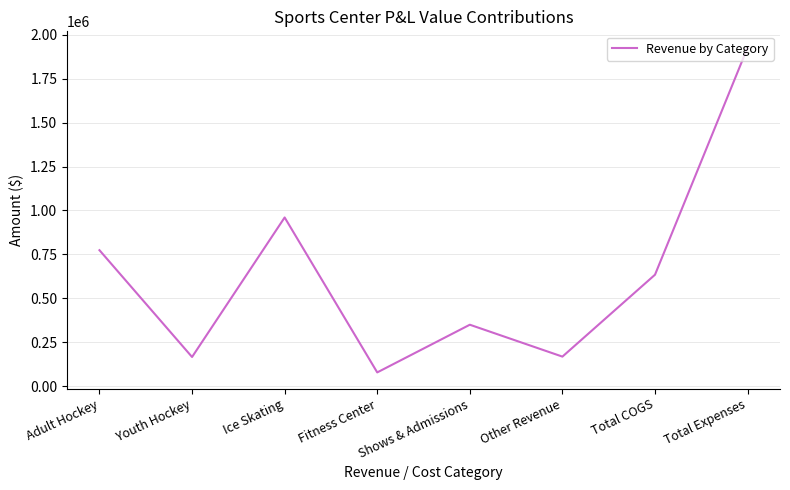

Approximately how many times larger is the value at Total COGS compared to Total Expenses?

0.3